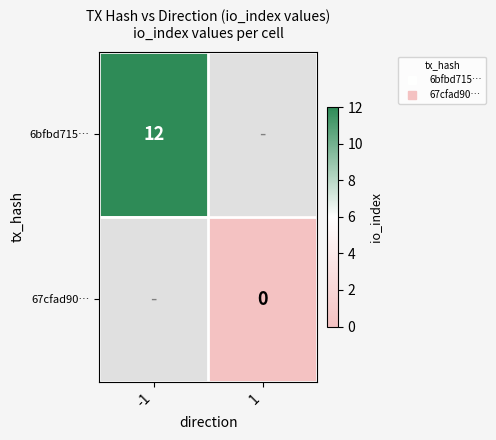

How many series are shown in this chart?

2